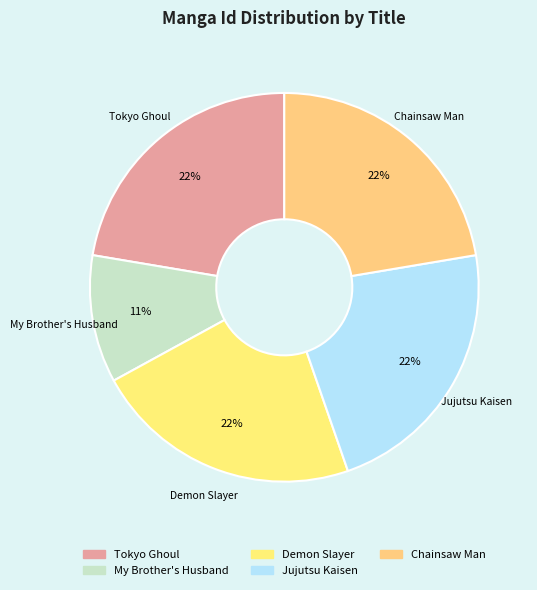

What is the smallest slice in the pie chart?

My Brother's Husband